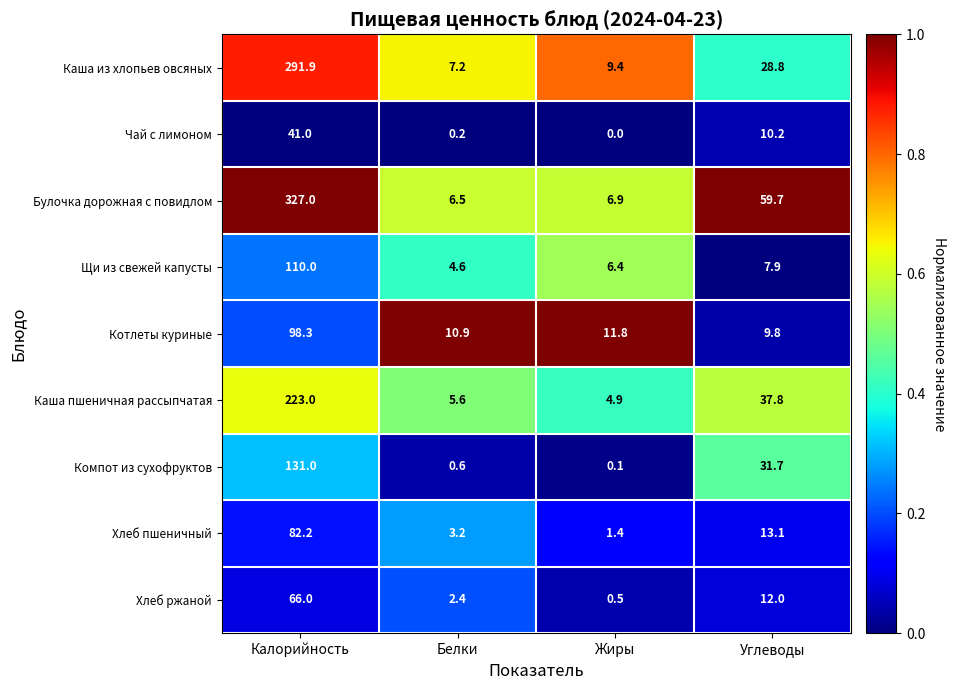

At which label does Булочка дорожная с повидлом first exceed 59?

Калорийность